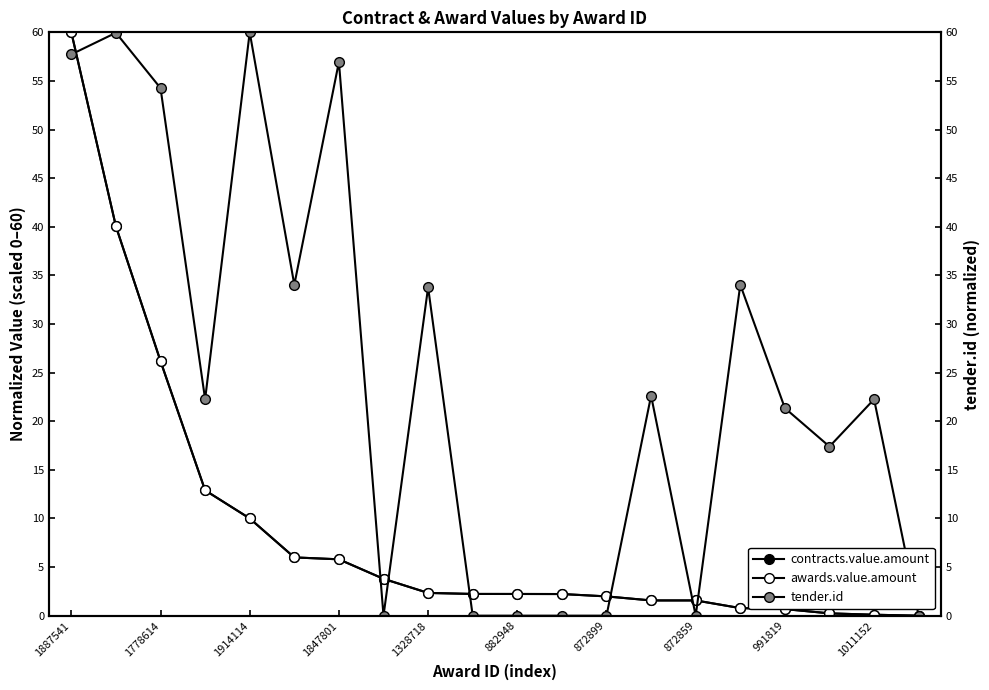

What is the value of the contracts.value.amount point at the 16th from the left?

0.8